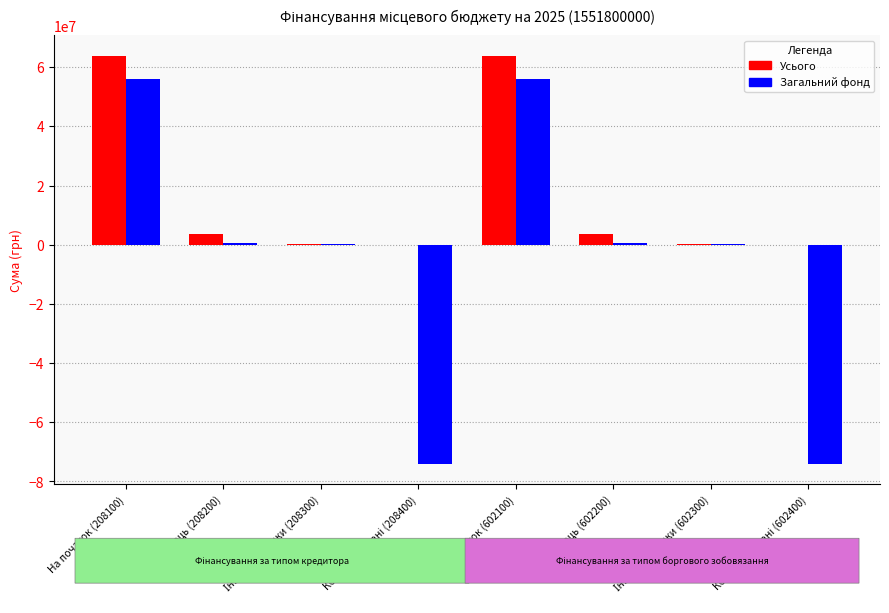

What is the sum of all Загальний фонд values?

-34685929.8